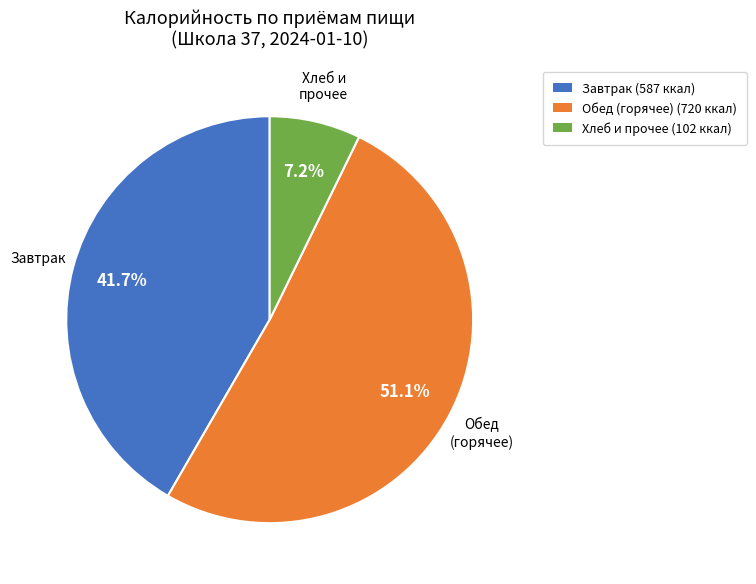

To the nearest percent, what is the average slice percentage?

33%